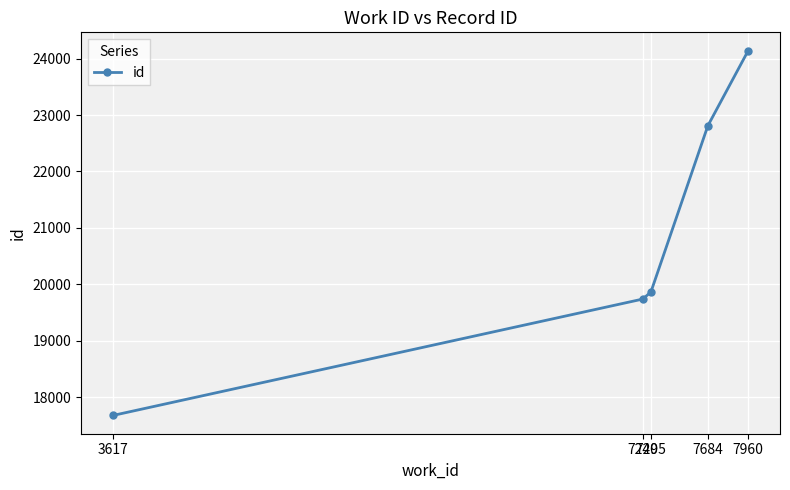

How many lines are shown in the chart?

1